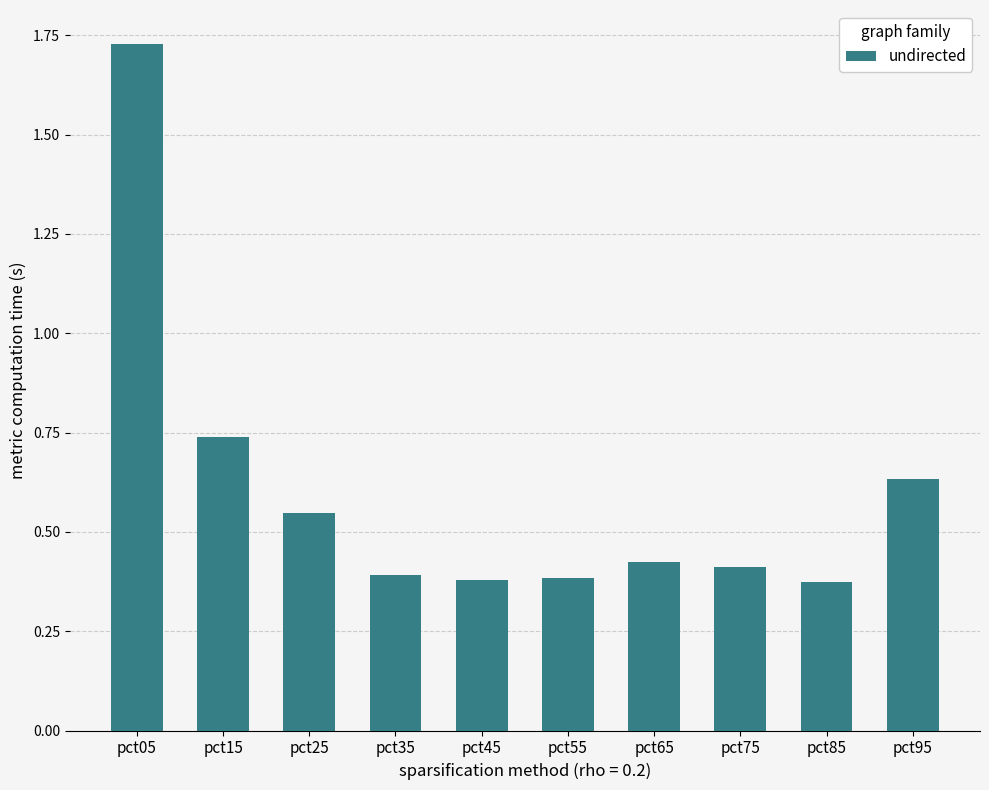

What is the sum of the values at pct95 and pct75?

1.0